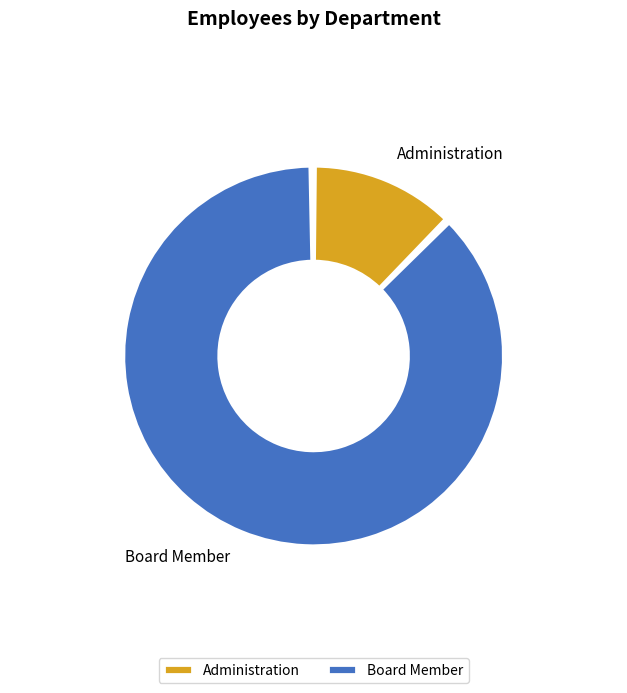

The Administration slice represents 18% of the pie. True or false?

False